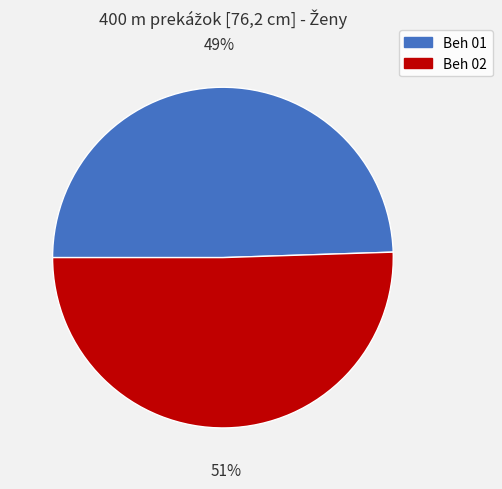

Which slice represents more than half of the pie?

Beh 02